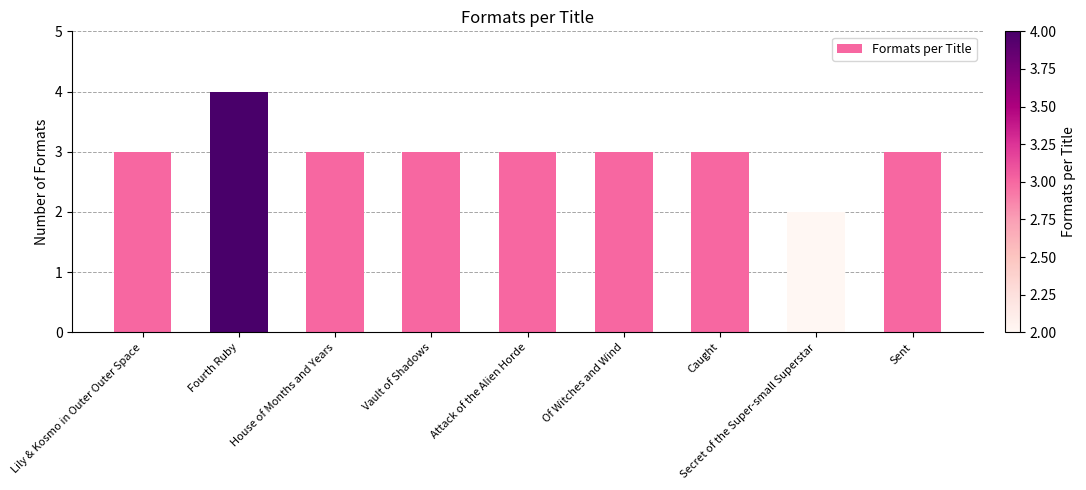

Is it true that the value at Caught is 3?

True